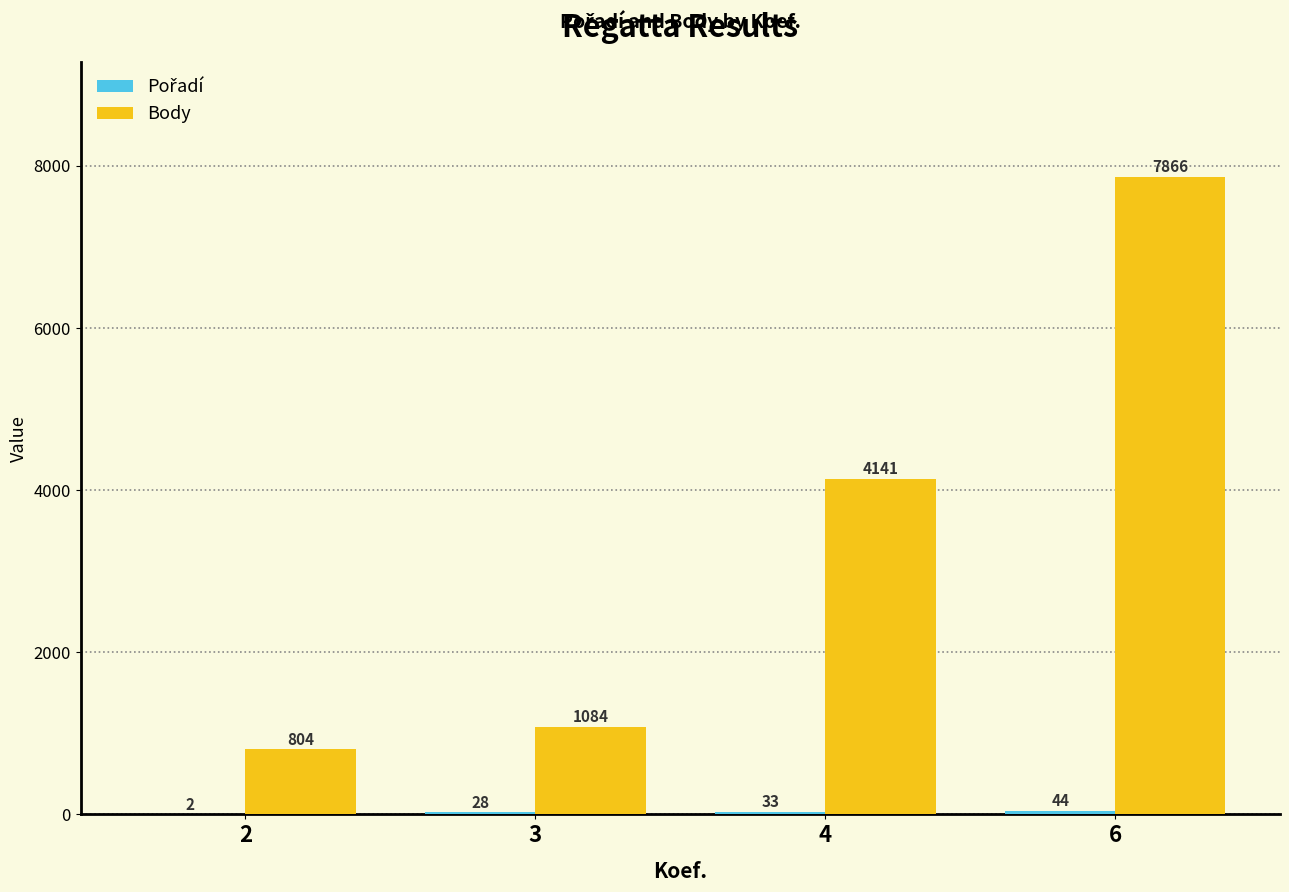

True or false: Body has a value of 1924 at 3.

False